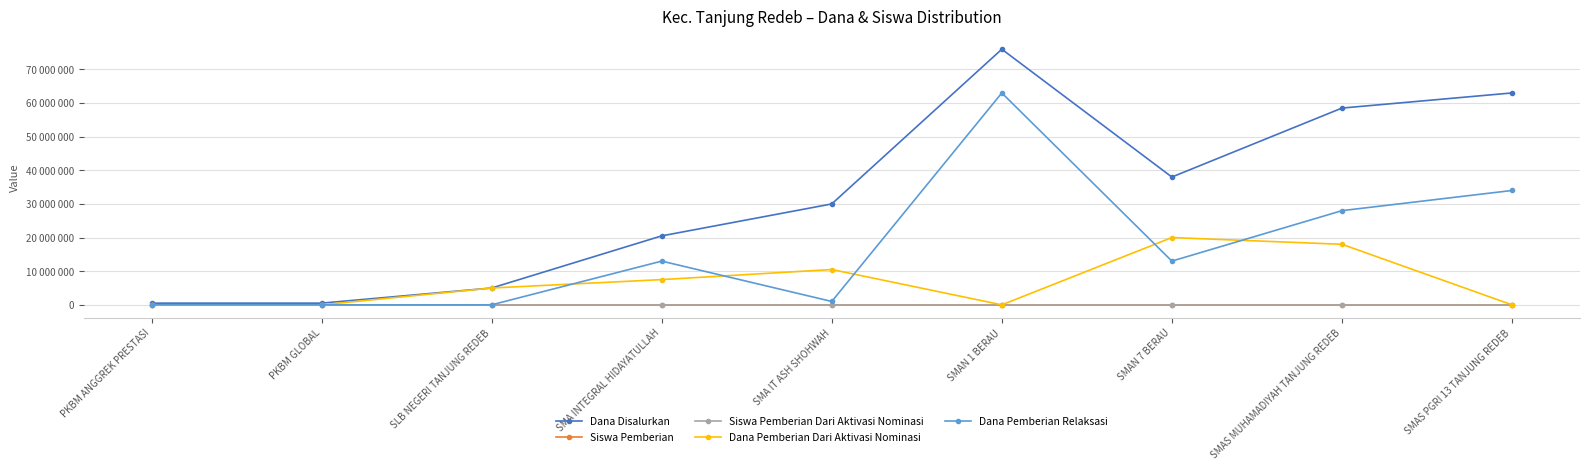

What is the label of the 9th point from the right?

PKBM ANGGREK PRESTASI